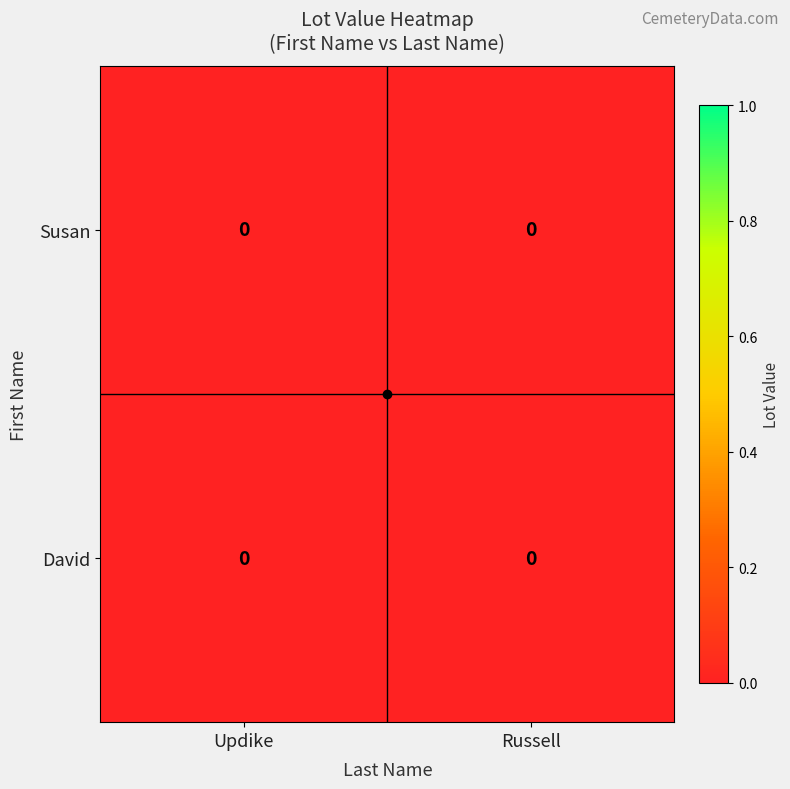

Rank the series by their average value, from lowest to highest.

Susan, David